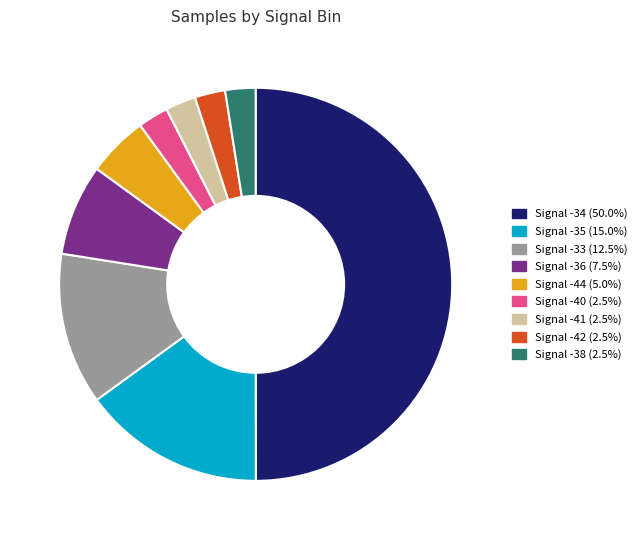

What is the smallest slice in the pie chart?

-38